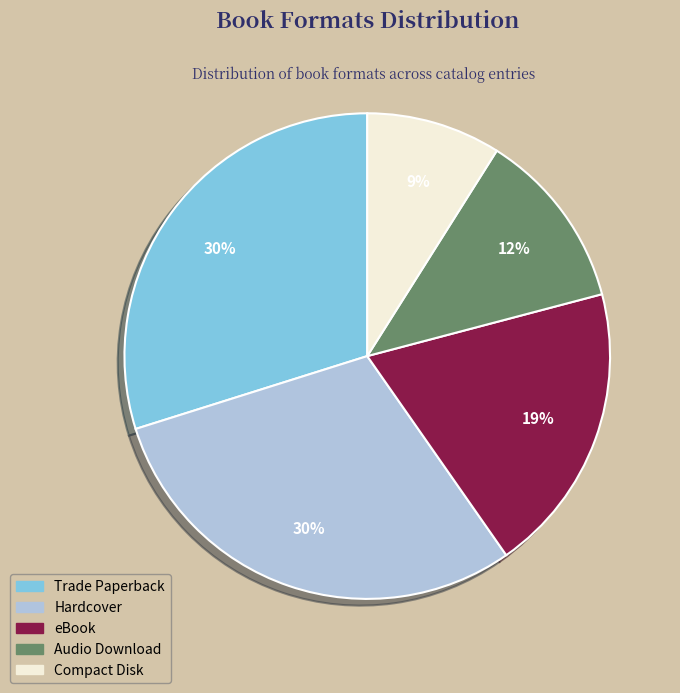

To the nearest percent, what is the combined percentage of Trade Paperback and Compact Disk?

39%